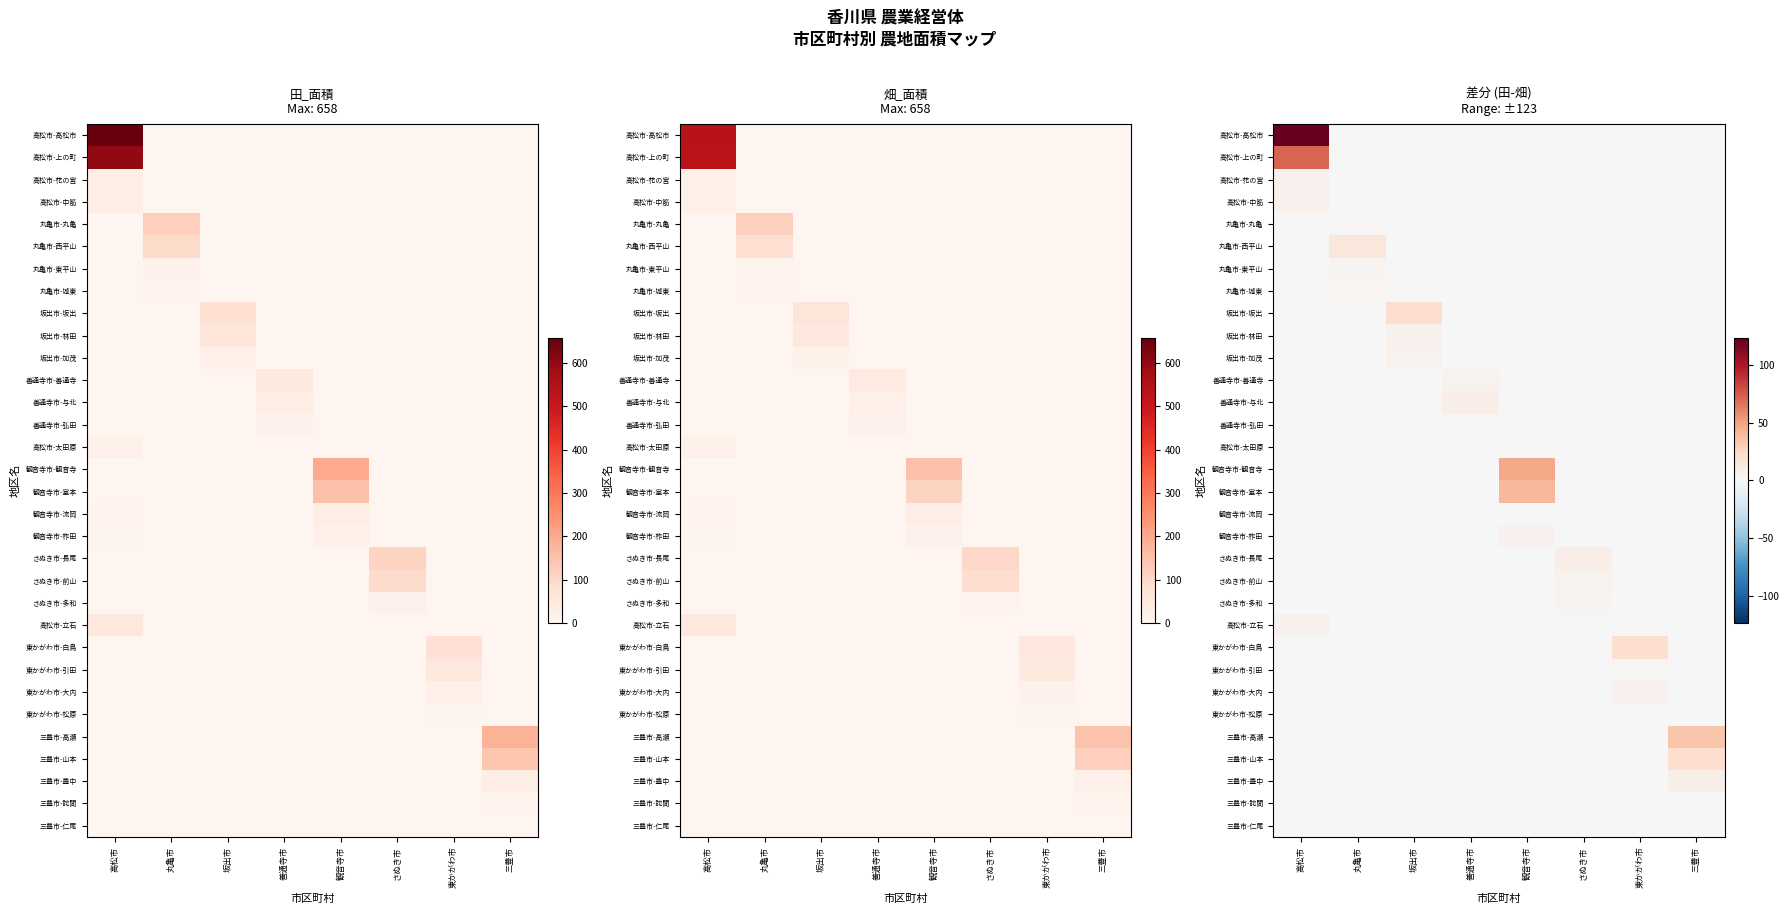

The 善通寺市-与北 series shows 0.0 at 東かがわ市. True or false?

True